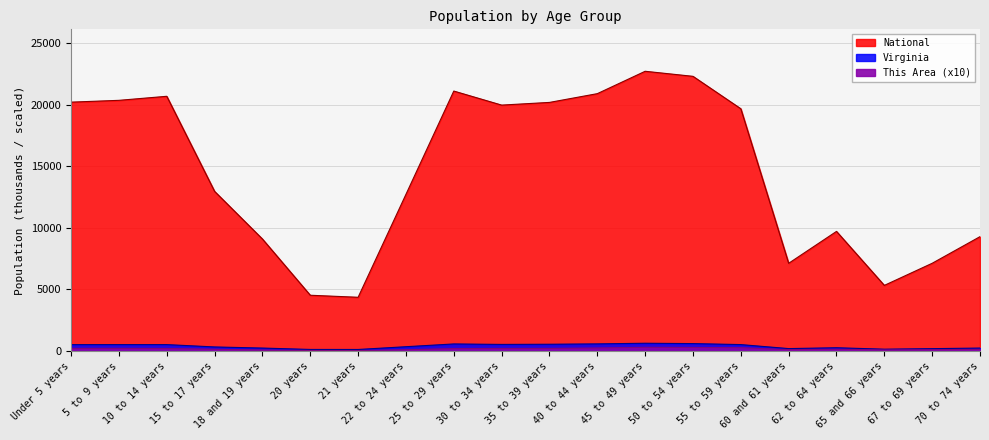

What are all the series names shown in the legend?

This Area, Virginia, National